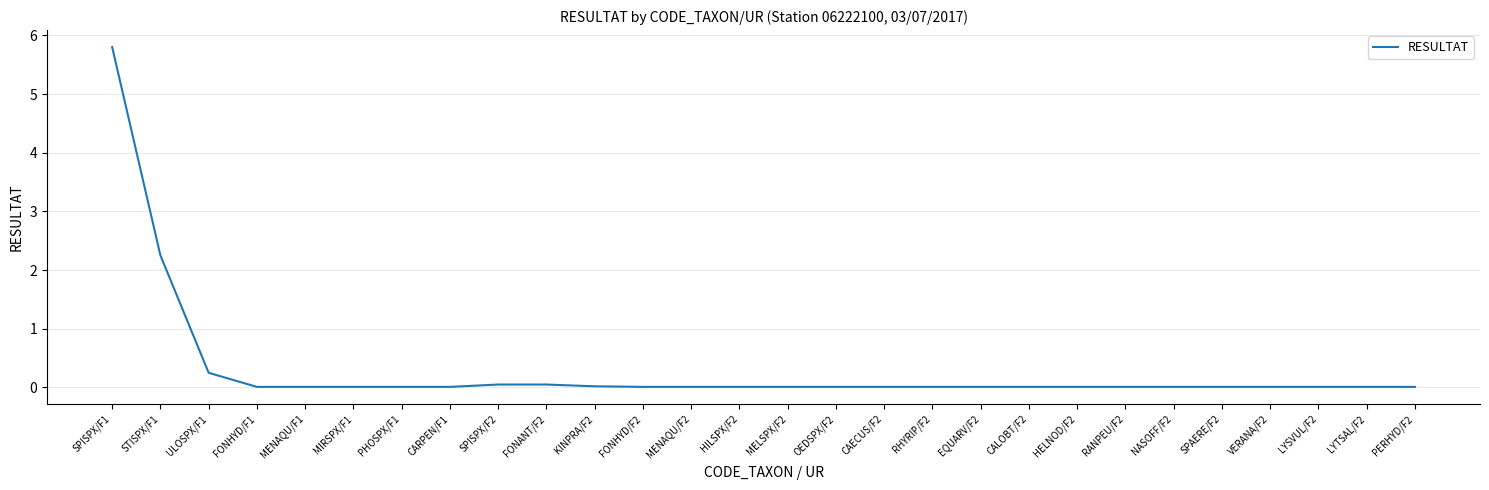

At which label is the value closest to 2?

STISPX/F1